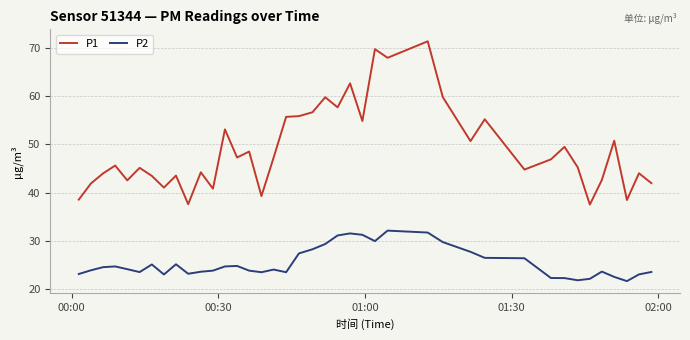

What is the highest value of the P1 series?

71.4